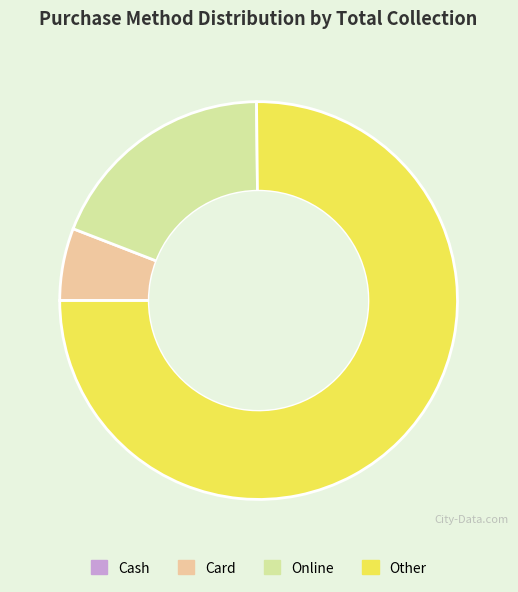

Do Online and Card together represent more than half of the pie?

No